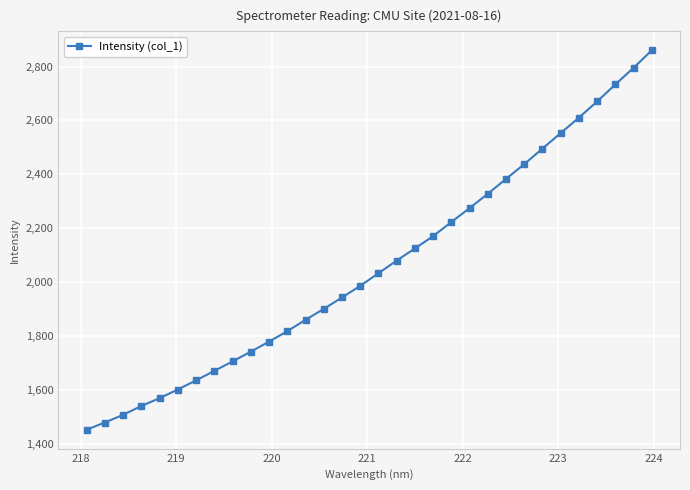

What is the greatest value displayed?

2860.1